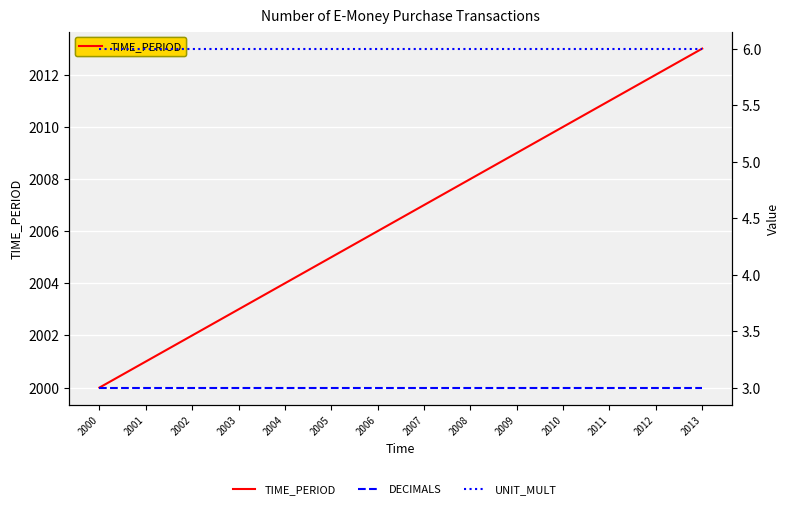

At which category does the chart reach its minimum across all series?

2000